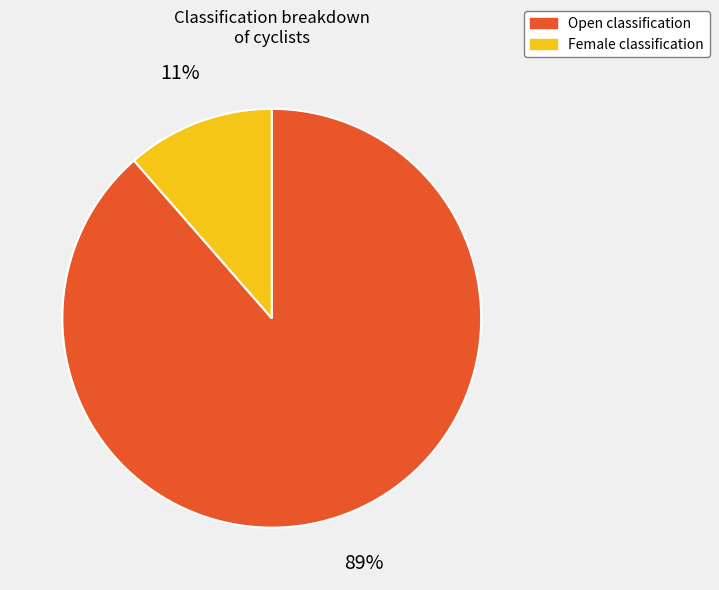

Is there a majority slice in this chart?

Yes